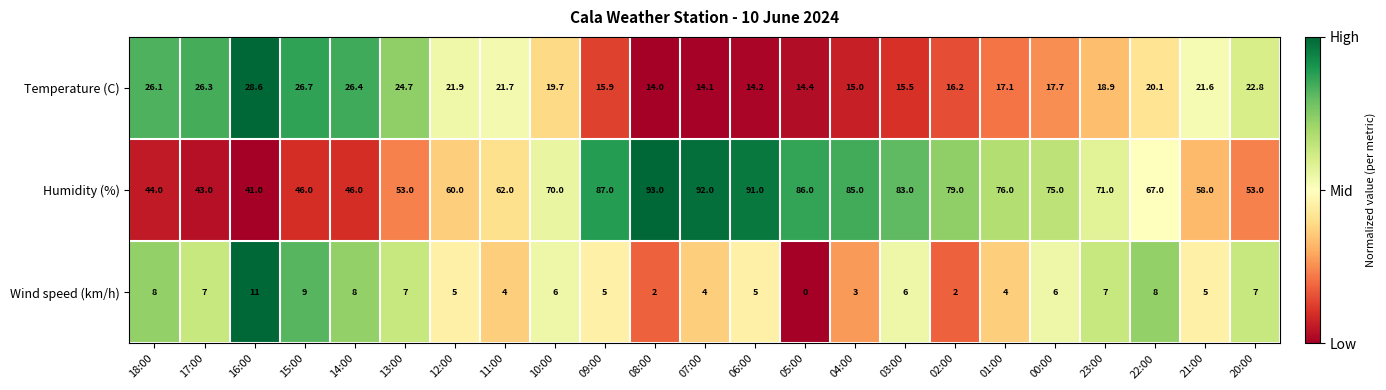

What is the approximate value of Humidity (%) at 11:00?

62.0